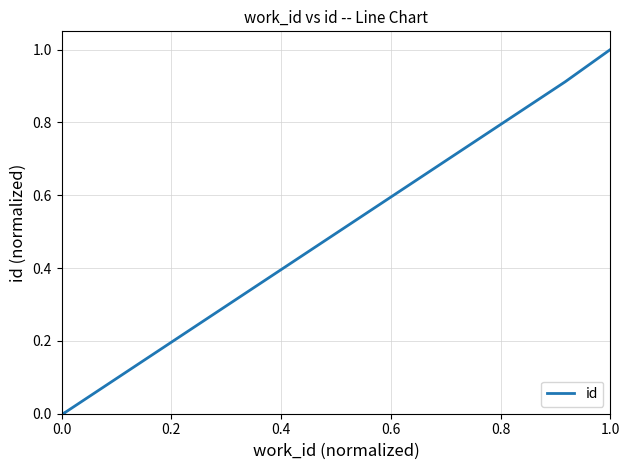

Rank the categories by value from highest to lowest.

1.0, 0.8, 0.6, 0.4, 0.2, 0.0